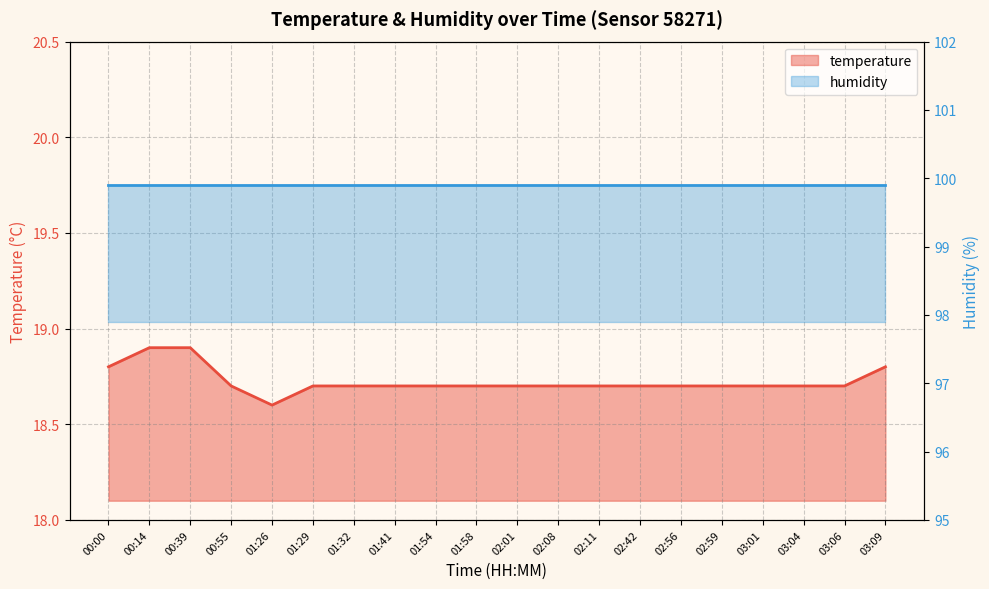

List the labels in order of value, largest first.

00:14, 00:39, 00:00, 03:09, 00:55, 01:29, 01:32, 01:41, 01:54, 01:58, 02:01, 02:08, 02:11, 02:42, 02:56, 02:59, 03:01, 03:04, 03:06, 01:26